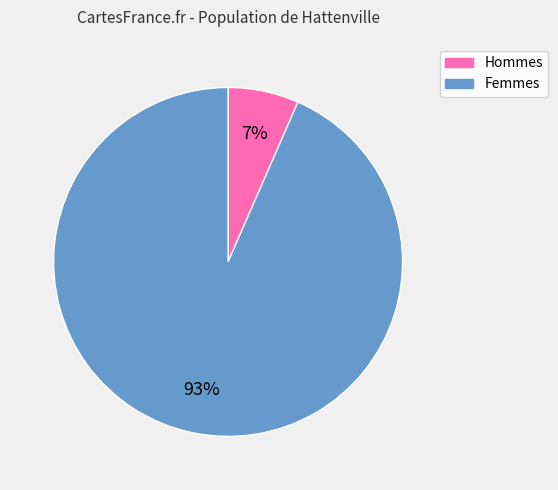

Does any single category account for the majority?

Yes